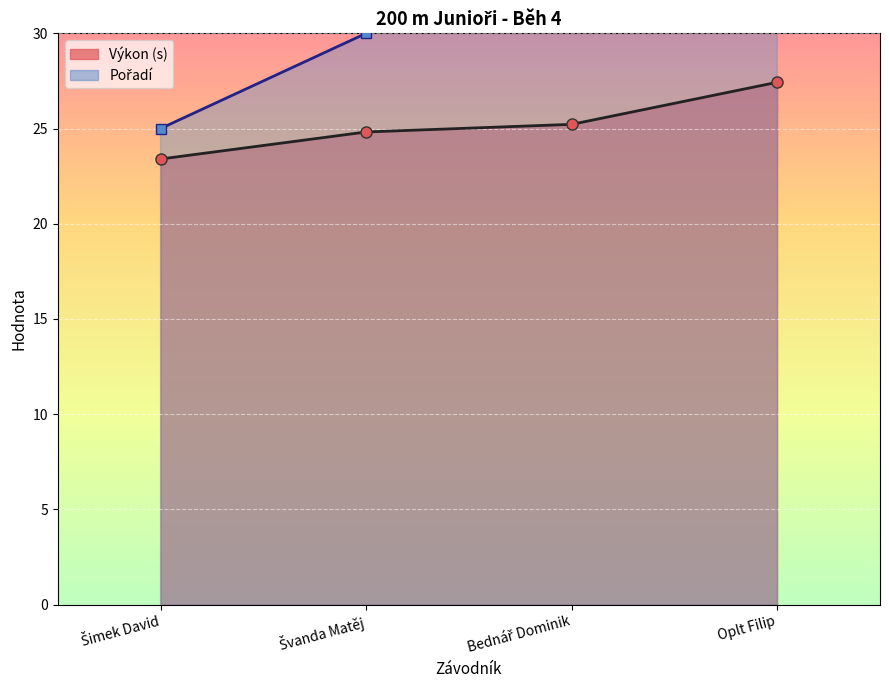

What are all the series names shown in the legend?

Pořadí, Výkon